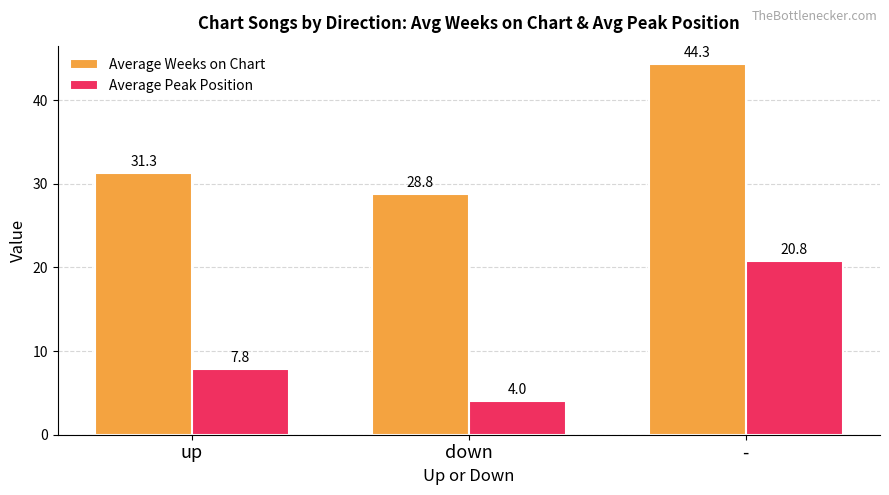

Reading left to right, transcribe all the data shown in this chart.

Average Weeks on Chart: 31.3	28.8	44.3
Average Peak Position: 7.8	4.0	20.8